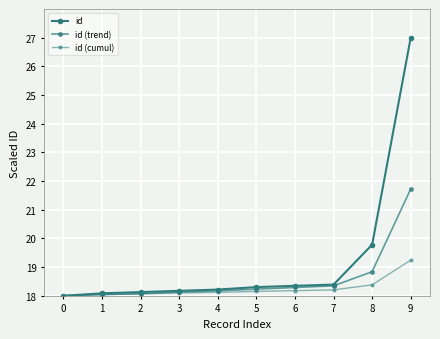

How many series are shown in this chart?

3